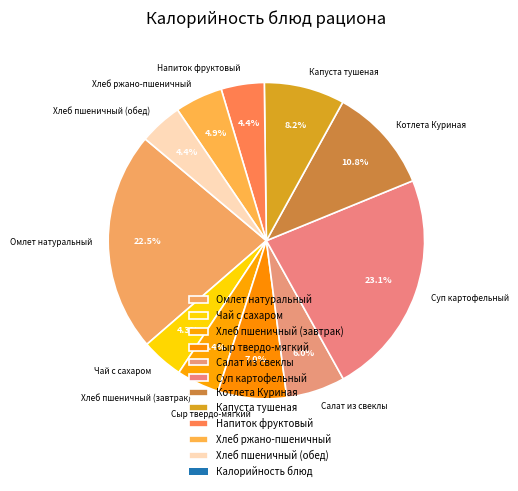

What is the ratio of the value at Чай с сахаром to the value at Хлеб пшеничный (обед)?

1.0